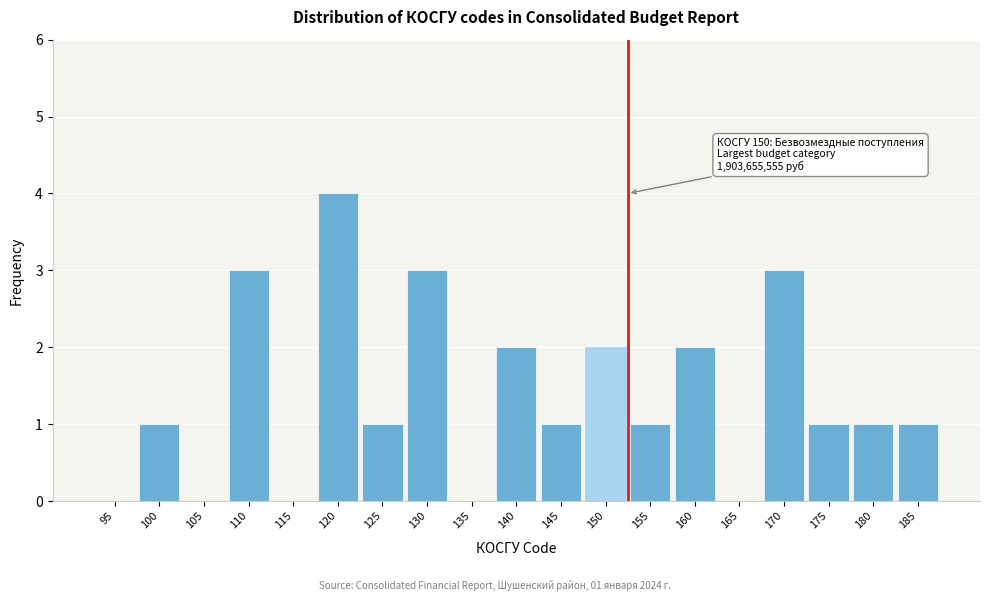

Reading left to right, transcribe all the data shown in this chart.

95=0	100=1	105=0	110=3	115=0	120=4	125=1	130=3	135=0	140=2	145=1	150=2	155=1	160=2	165=0	170=3	175=1	180=1	185=1